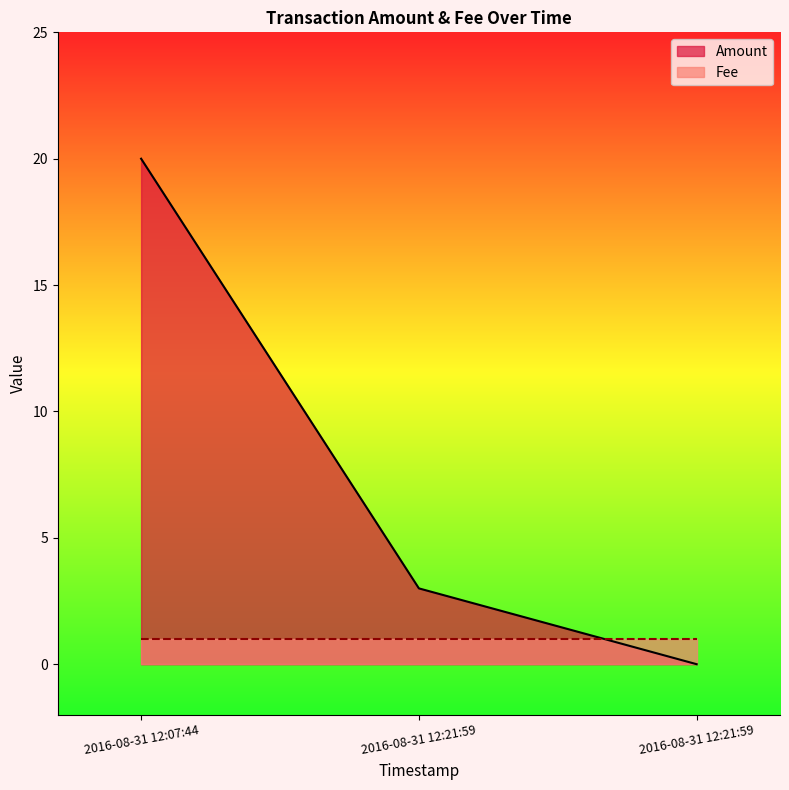

How many values in the Amount series exceed 3?

1